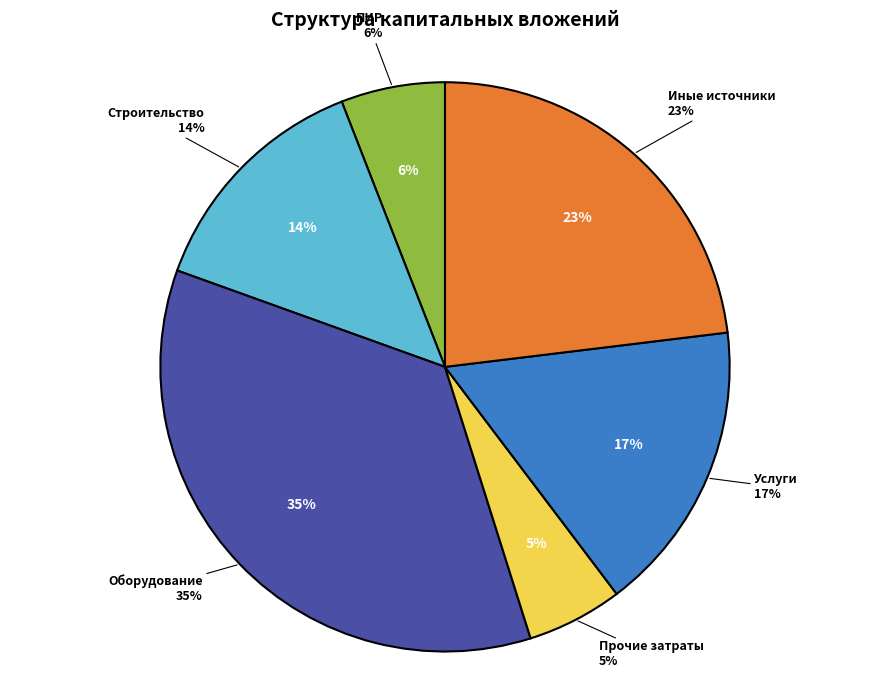

How much of the chart is everything except иных источников финансирования?

76.9%